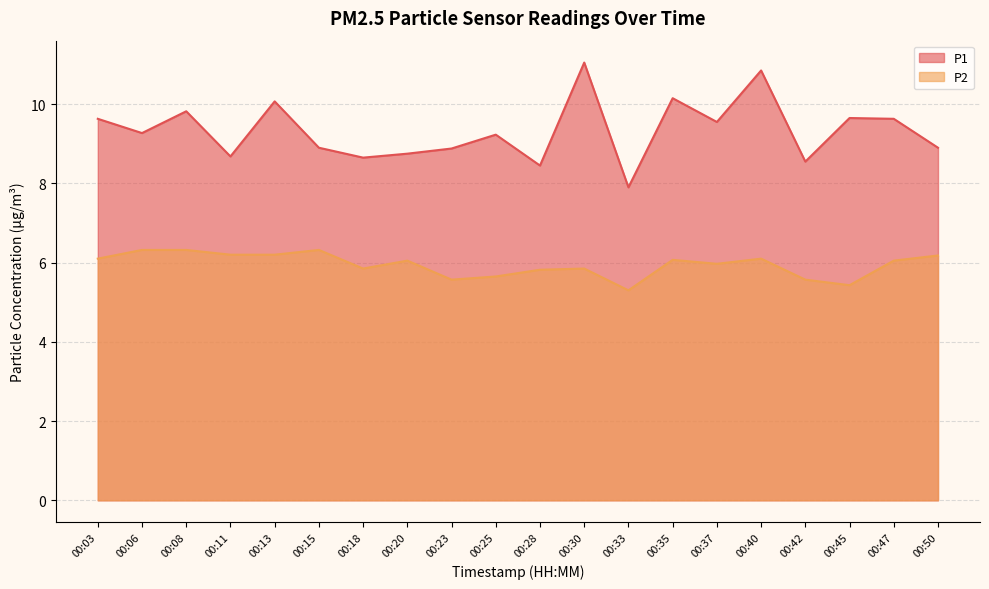

Which series has the largest total across all categories?

P1